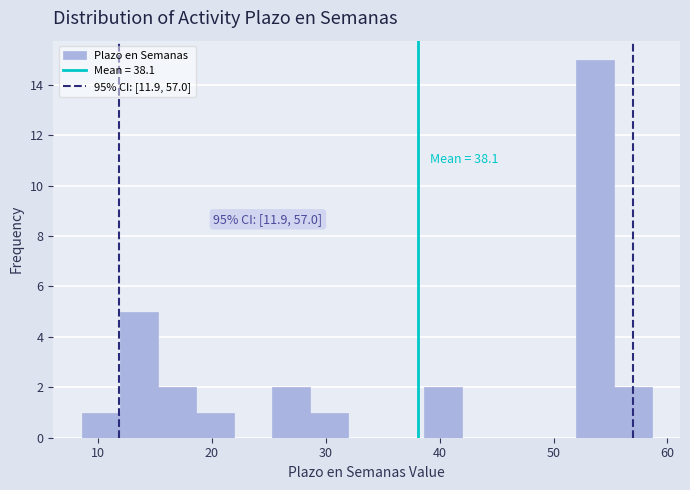

Around what value on the x-axis is the tallest bar? Give the approximate position of its centre, as read against the axis.

54